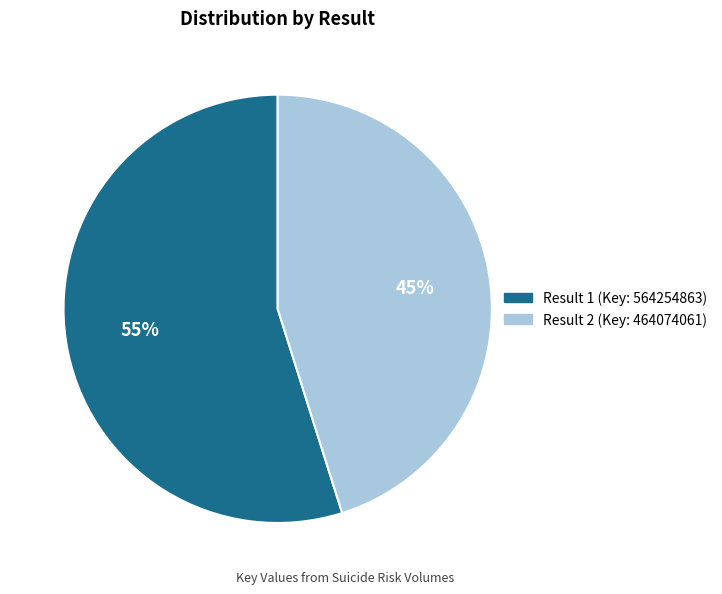

Is there a majority slice in this chart?

Yes